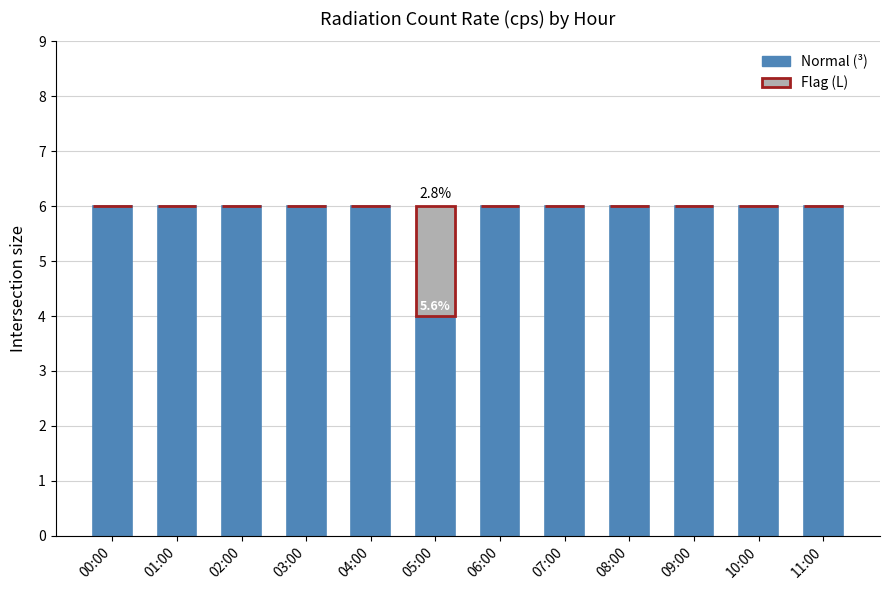

Which series changed the most between 00:00 and 09:00?

Normal (³)